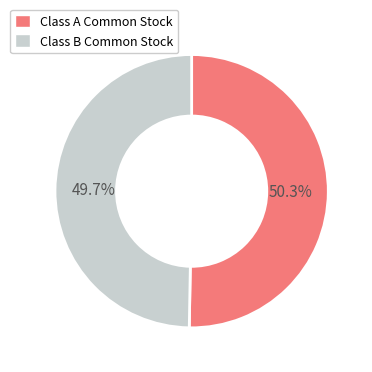

What percentage is the Class A Common Stock slice, to the nearest percent?

50%